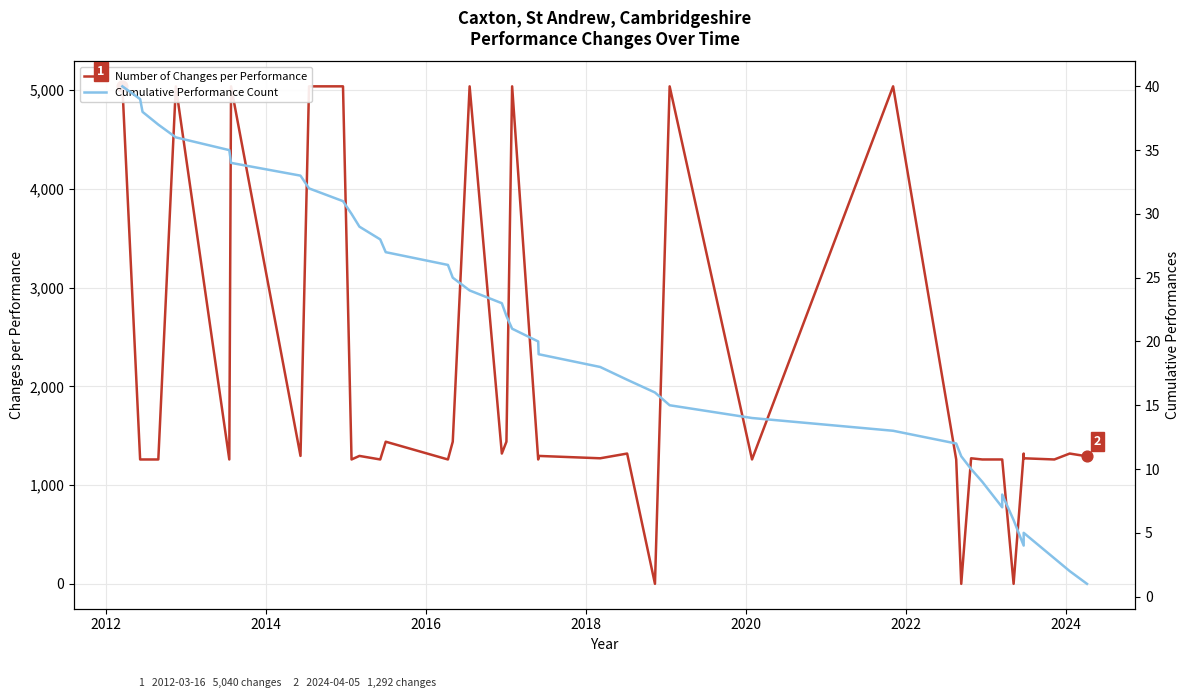

What are all the series names shown in the legend?

Number of Changes per Performance, Cumulative Performance Count